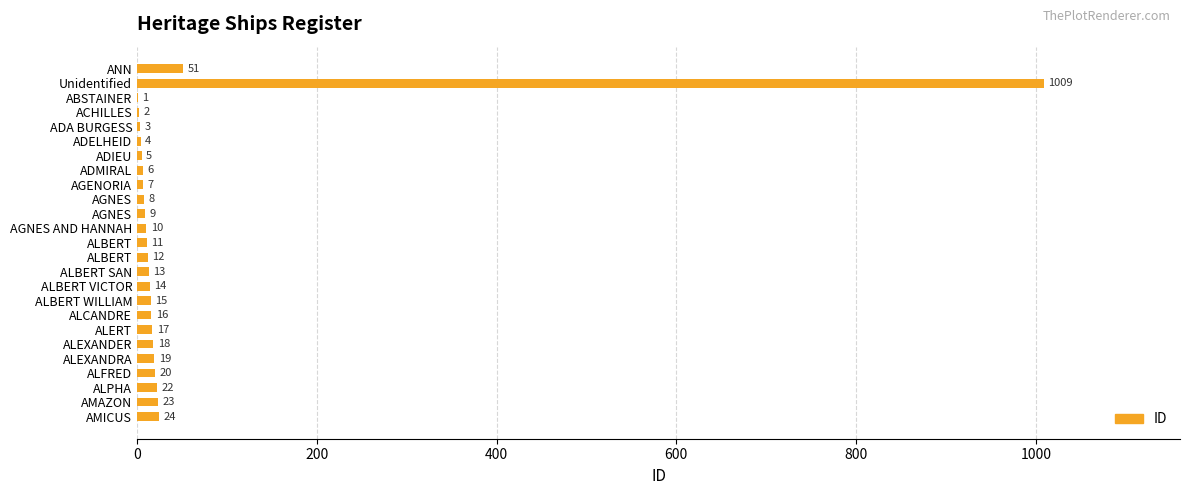

Count the number of categories in the chart.

25